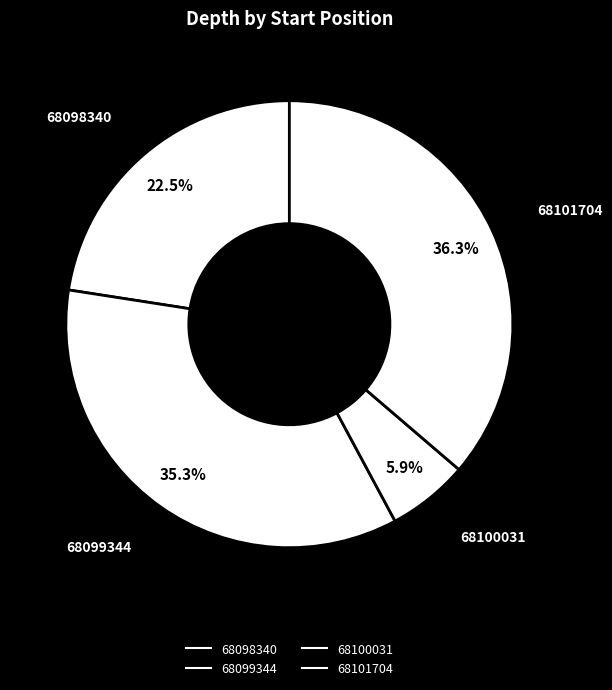

How many slices are in this pie chart?

4